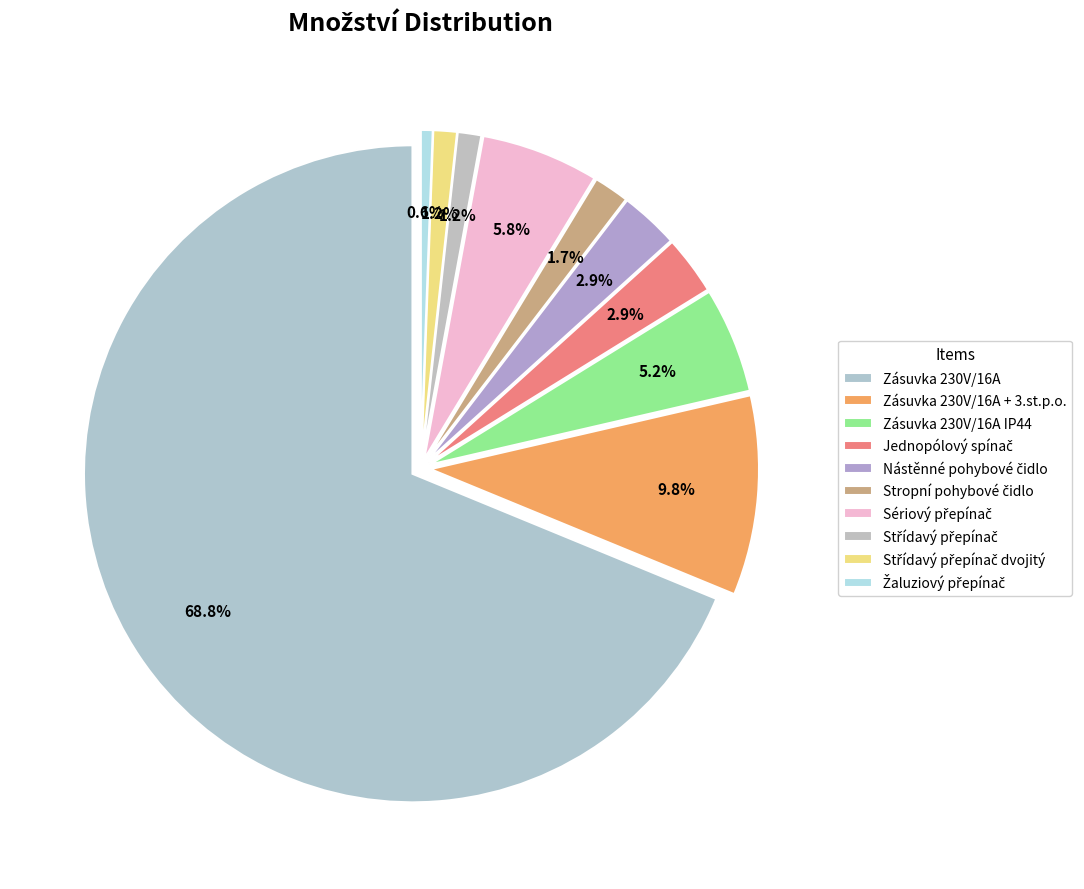

What is the smallest slice in the pie chart?

Žaluziový přepínač